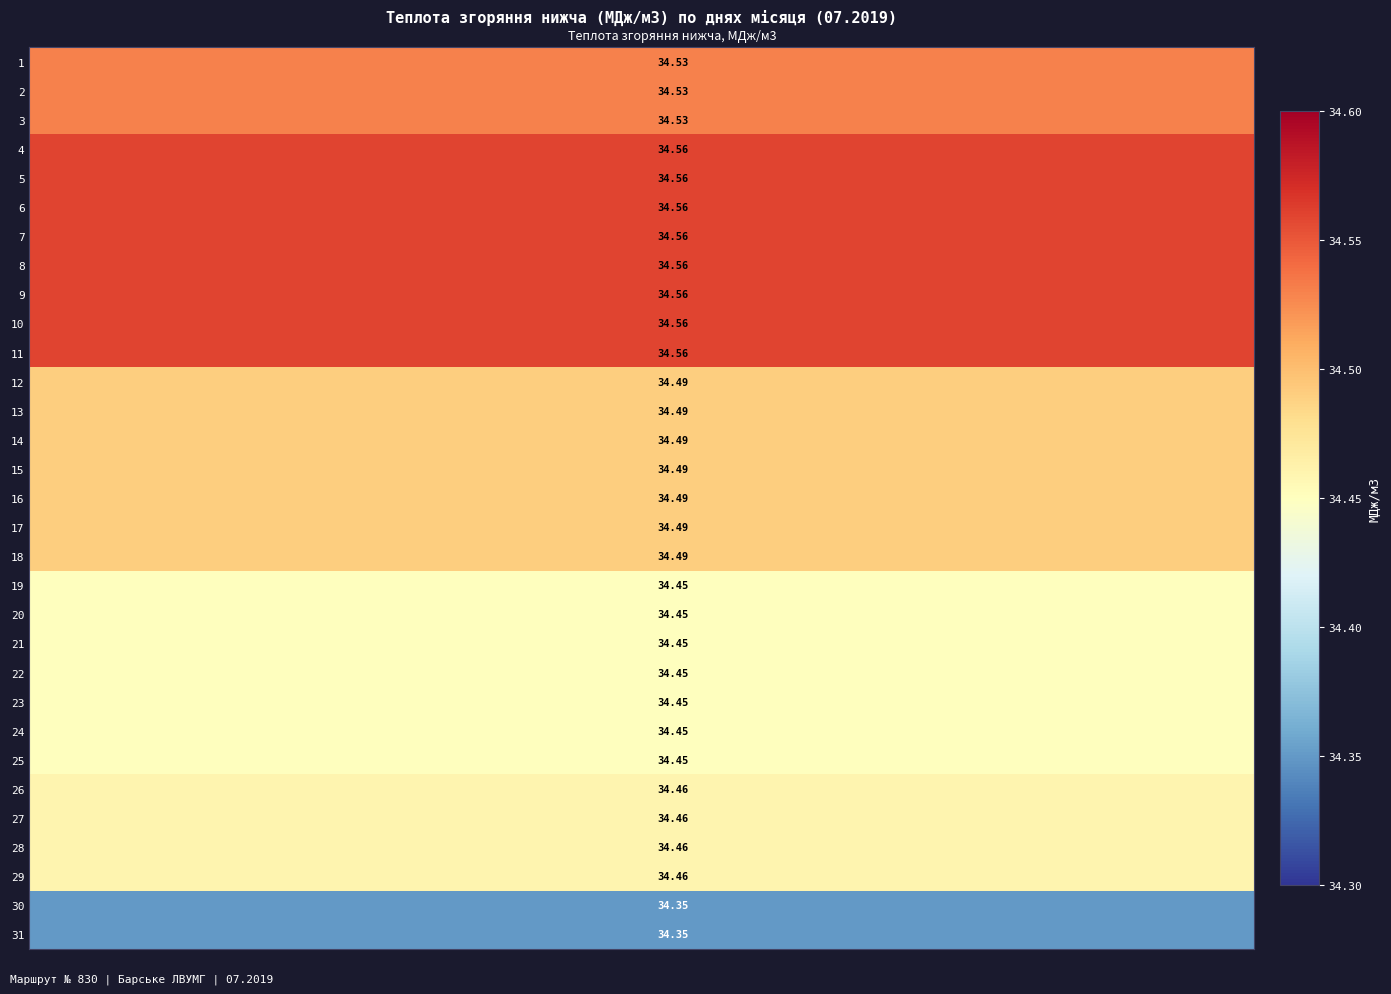

Between 11 and 2, which is larger?

11